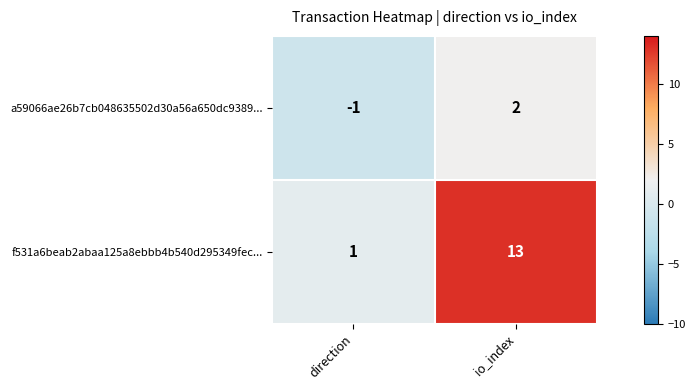

Count the number of data series in this chart.

2